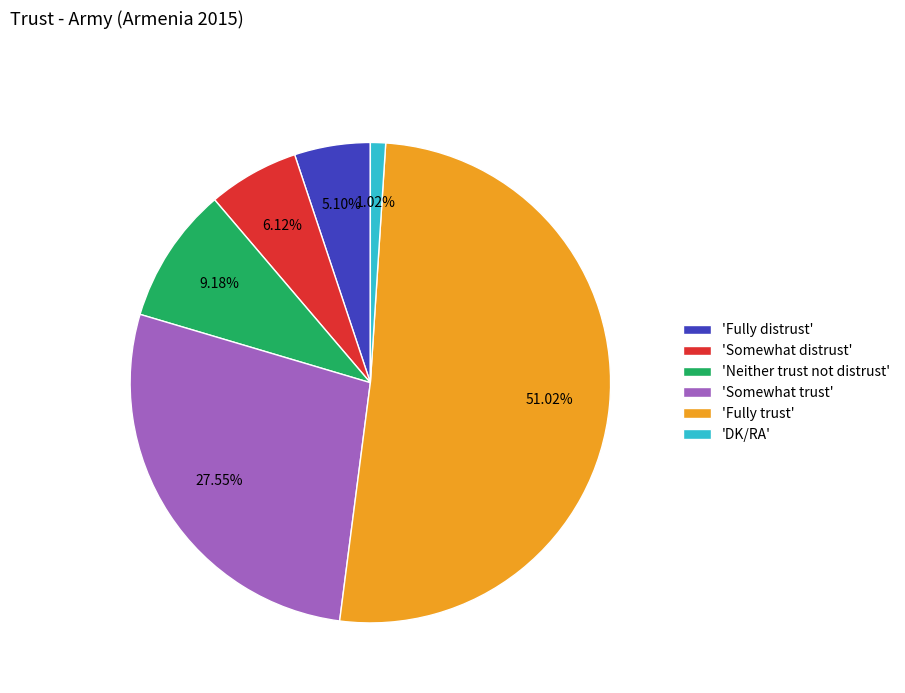

Rank the categories by value from highest to lowest.

'Fully trust', 'Somewhat trust', 'Neither trust not distrust', 'Somewhat distrust', 'Fully distrust', 'DK/RA'